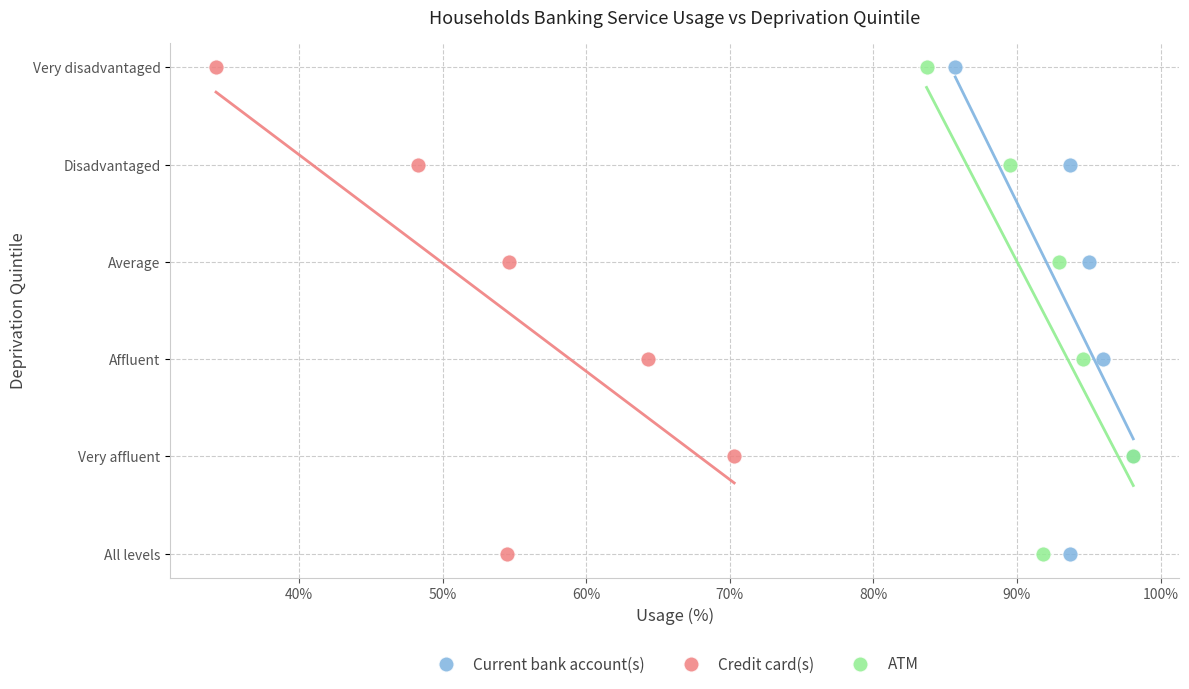

What are all the series names shown in the legend?

Current bank account(s), Credit card(s), ATM